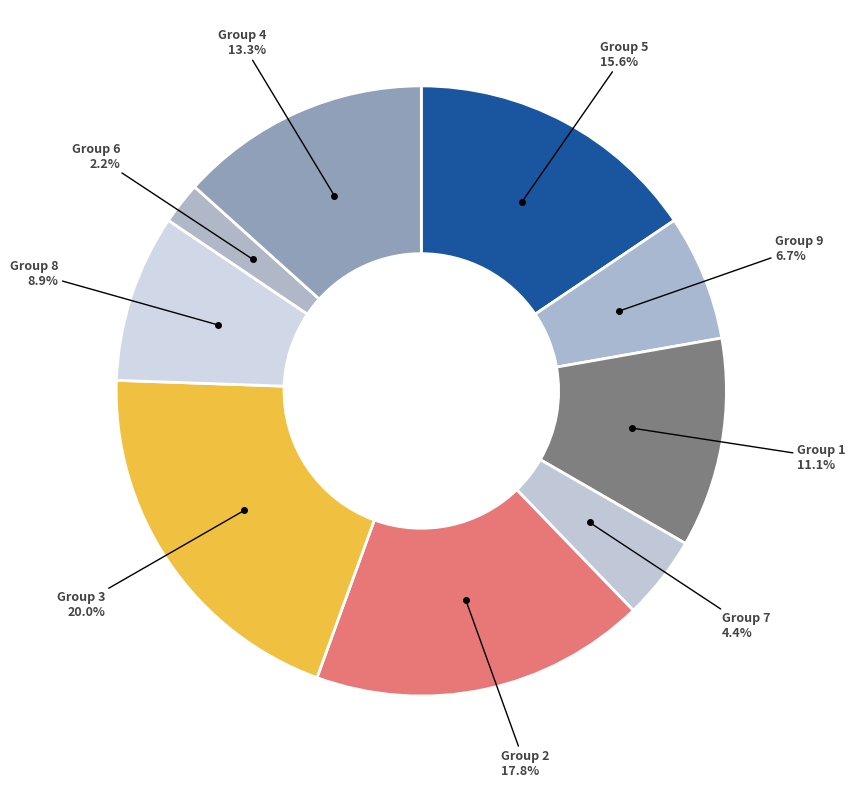

Count the number of slices in the pie.

9